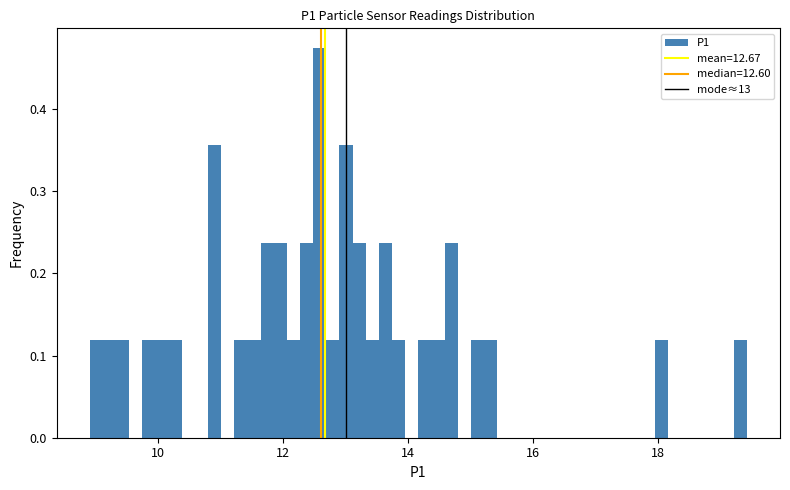

Read against the x-axis, roughly where is the centre of the tallest bar?

12.6